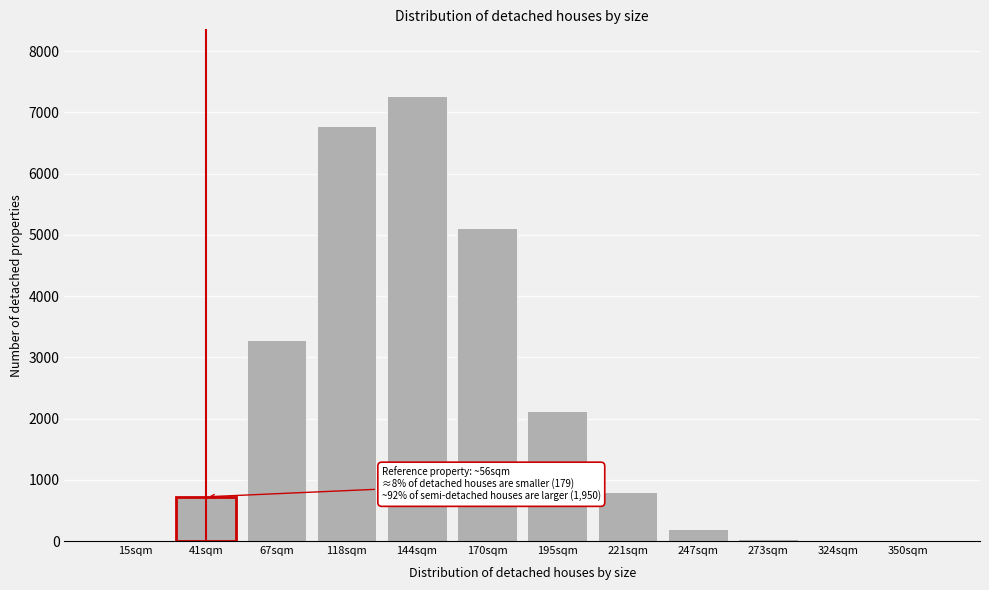

At which label is the value closest to 3633?

67sqm